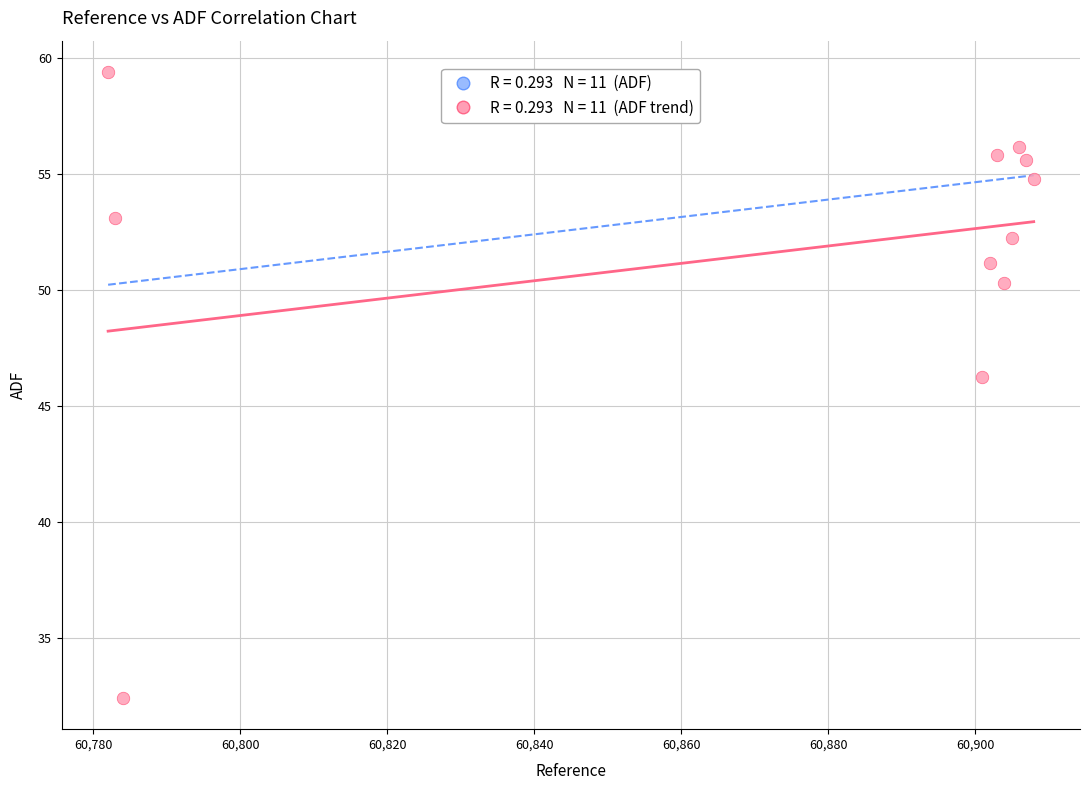

What Y value in the scatter plot is closest to 45?

46.2